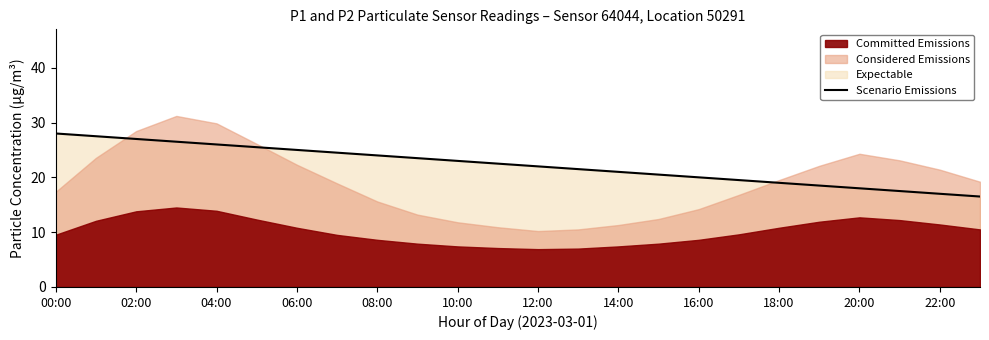

True or false: there are more than 0 points higher than both neighbors.

False